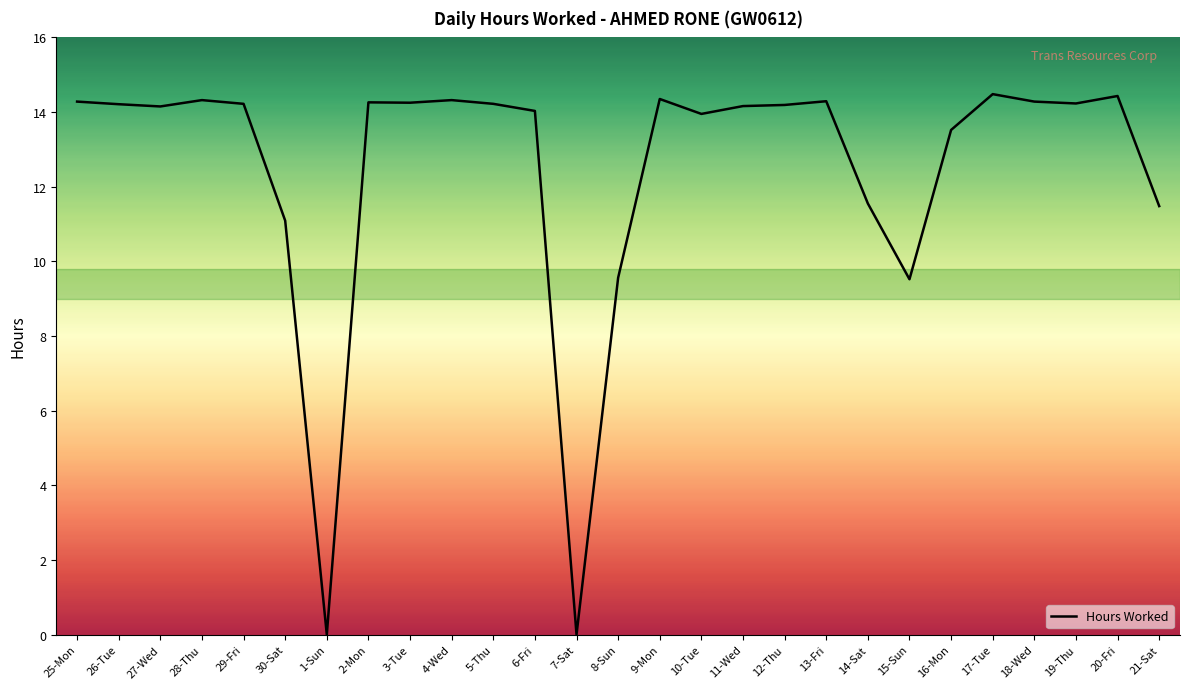

The value at 17-Tue is 14.5. True or false?

True